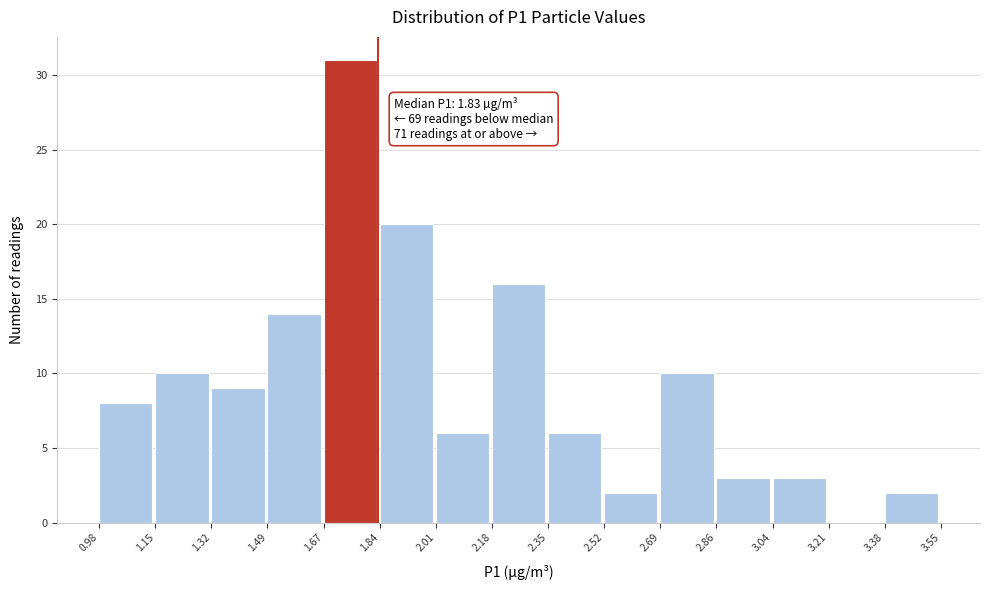

Which range on the x-axis has the tallest bar?

1.67 to 1.84